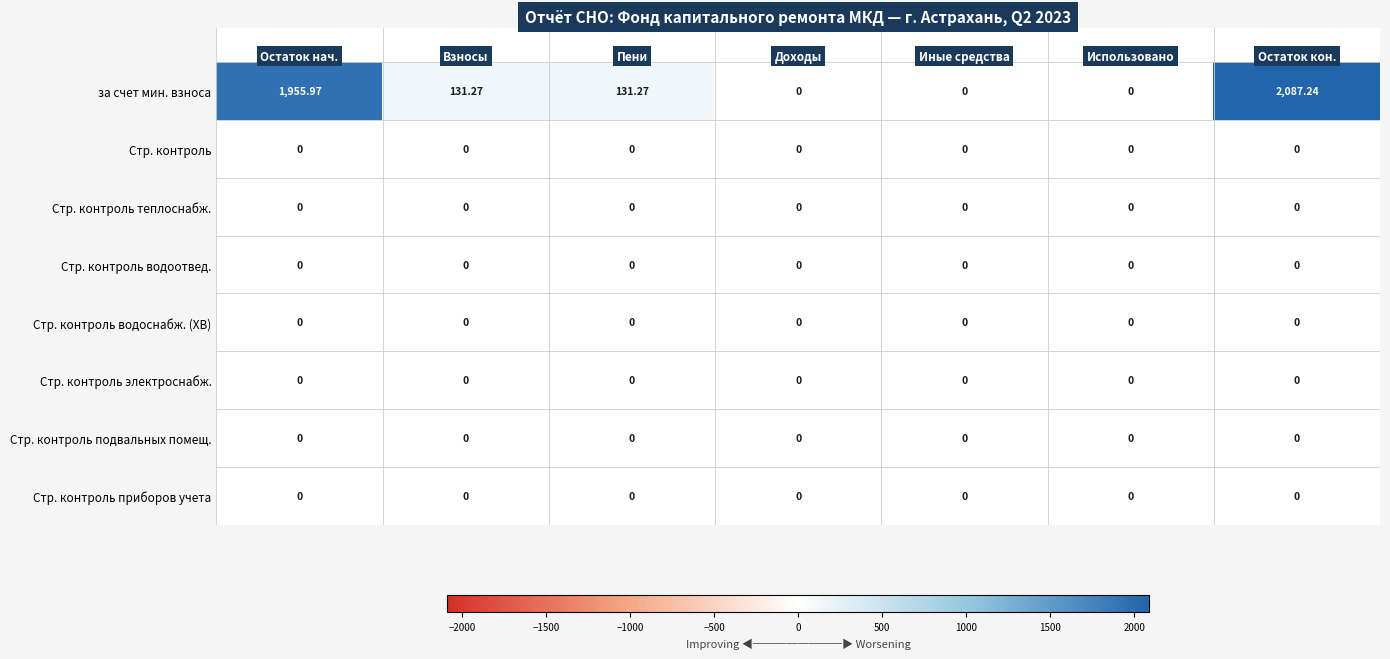

Which series has the largest total across all categories?

за счет мин. взноса